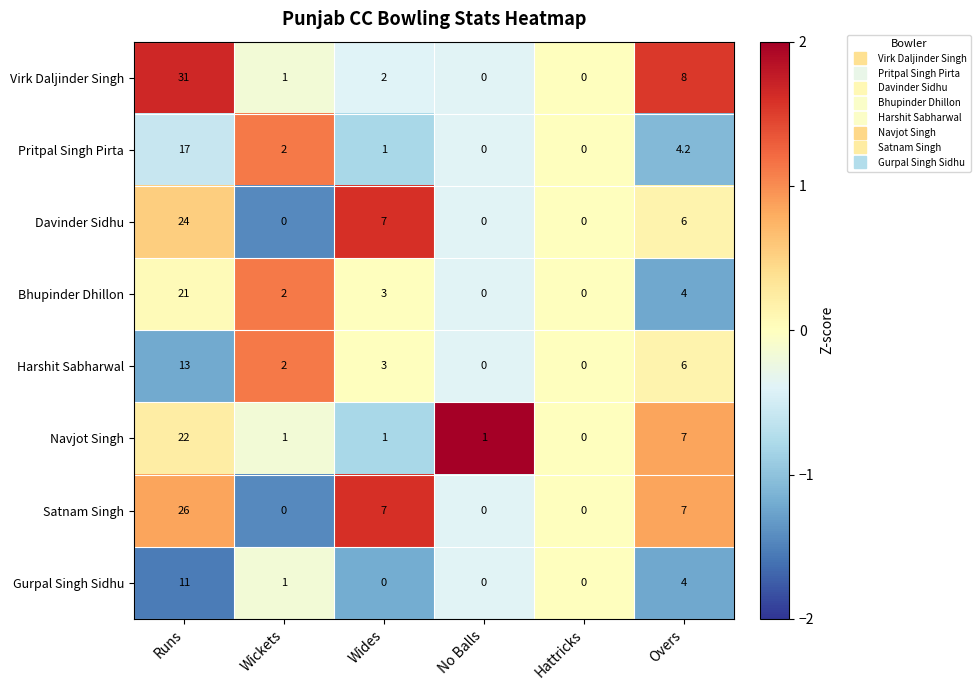

What is the difference between the maximum and minimum values in the Satnam Singh series?

26.0